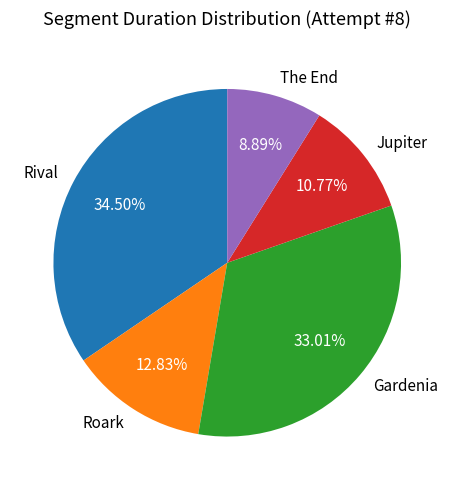

Rank the categories by value from highest to lowest.

Rival, Gardenia, Roark, Jupiter, The End